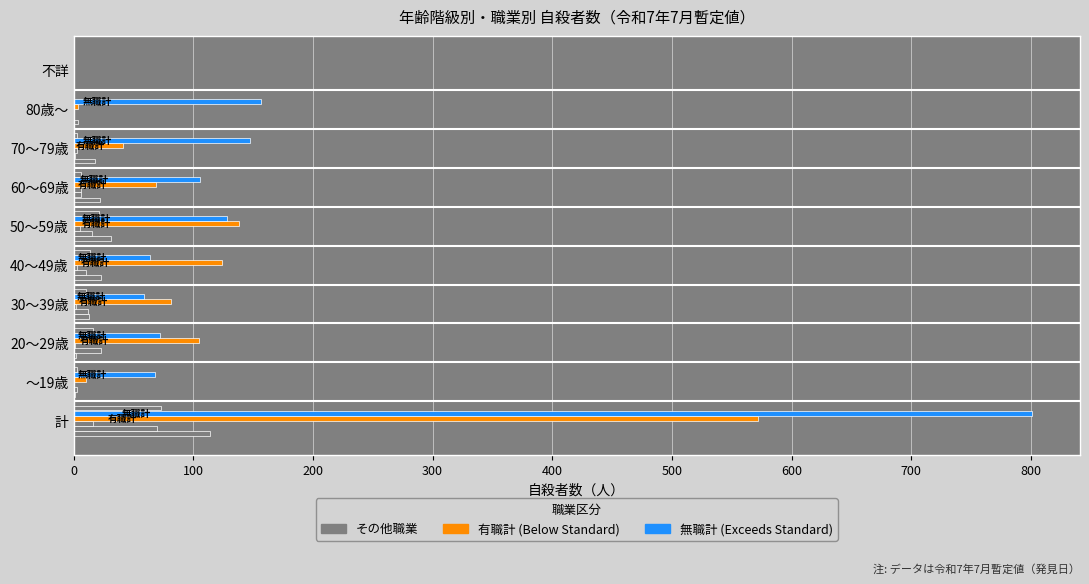

Is it true that 輸送・機械運転従事者計 equals 5 at ～19歳?

False